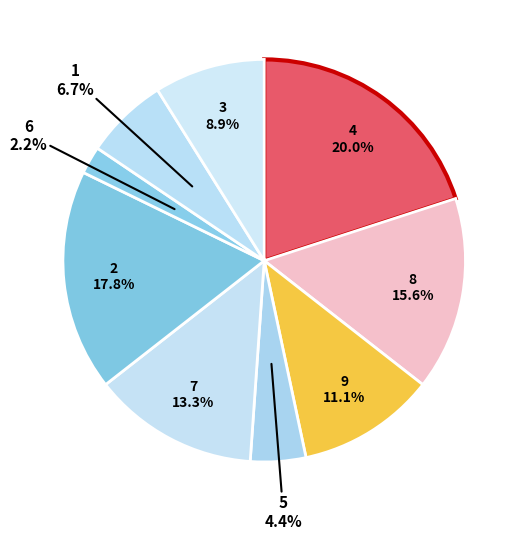

Count the number of slices in the pie.

9